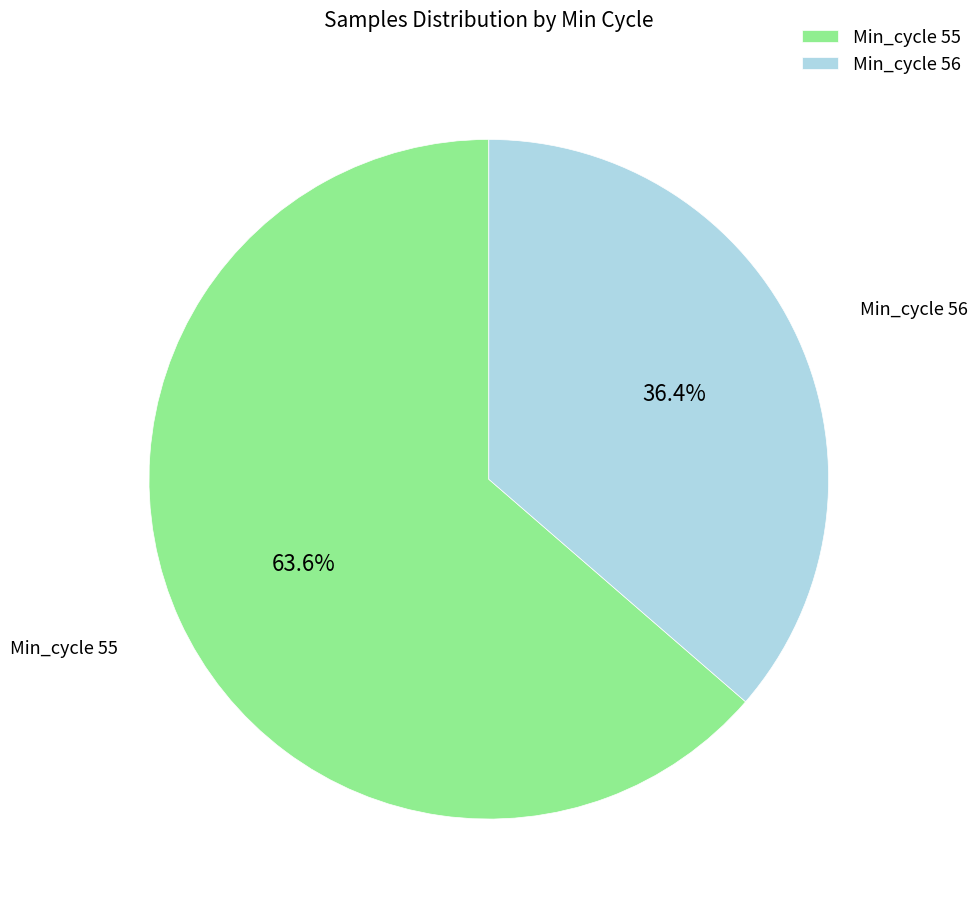

Does Min_cycle 55 account for over 50% of the chart?

Yes